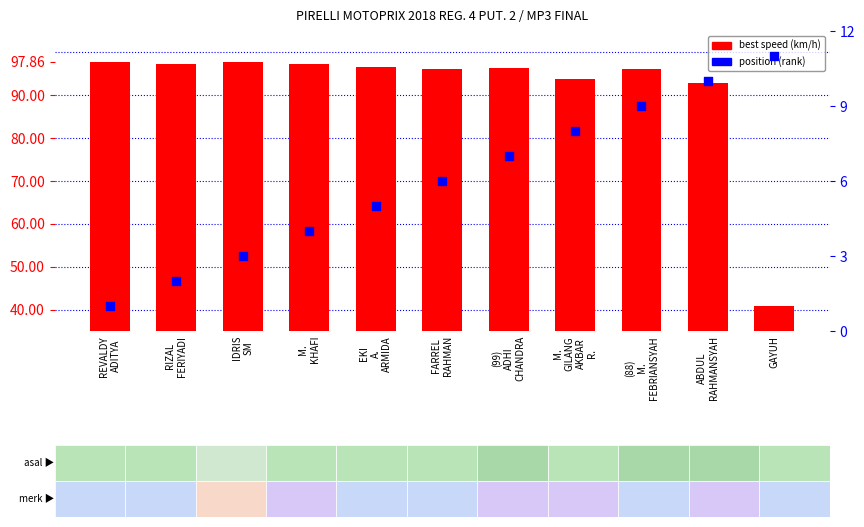

Which series has the largest total across all categories?

best speed (km/h)